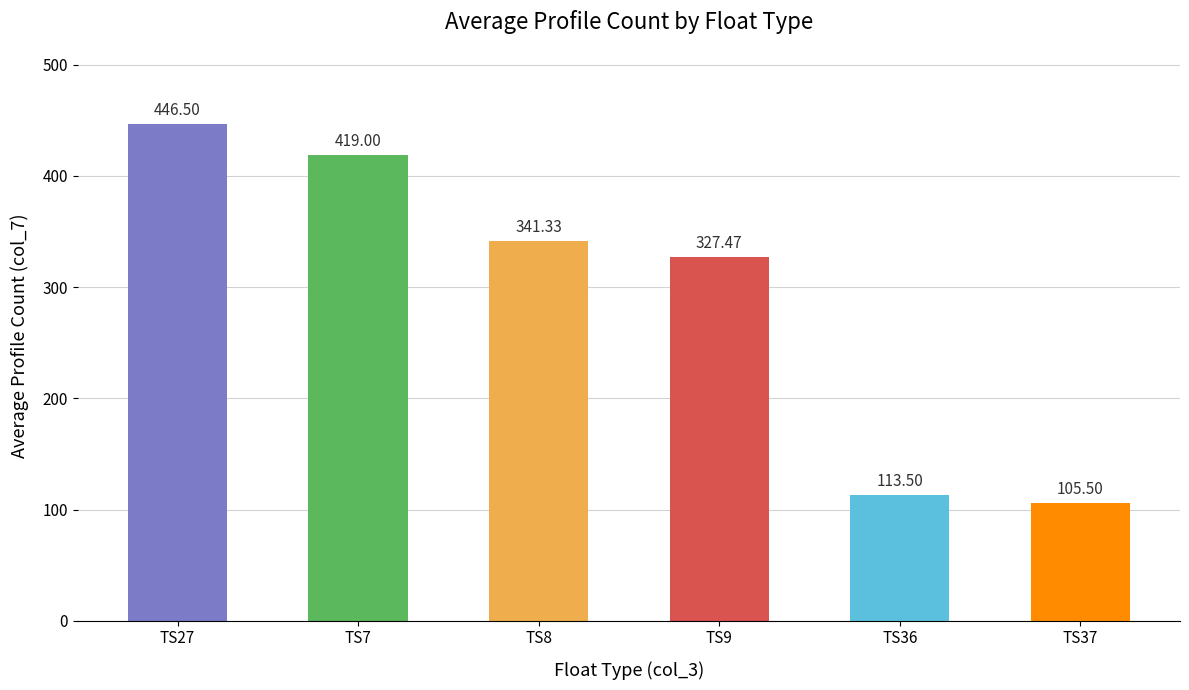

How many values exceed 341?

3